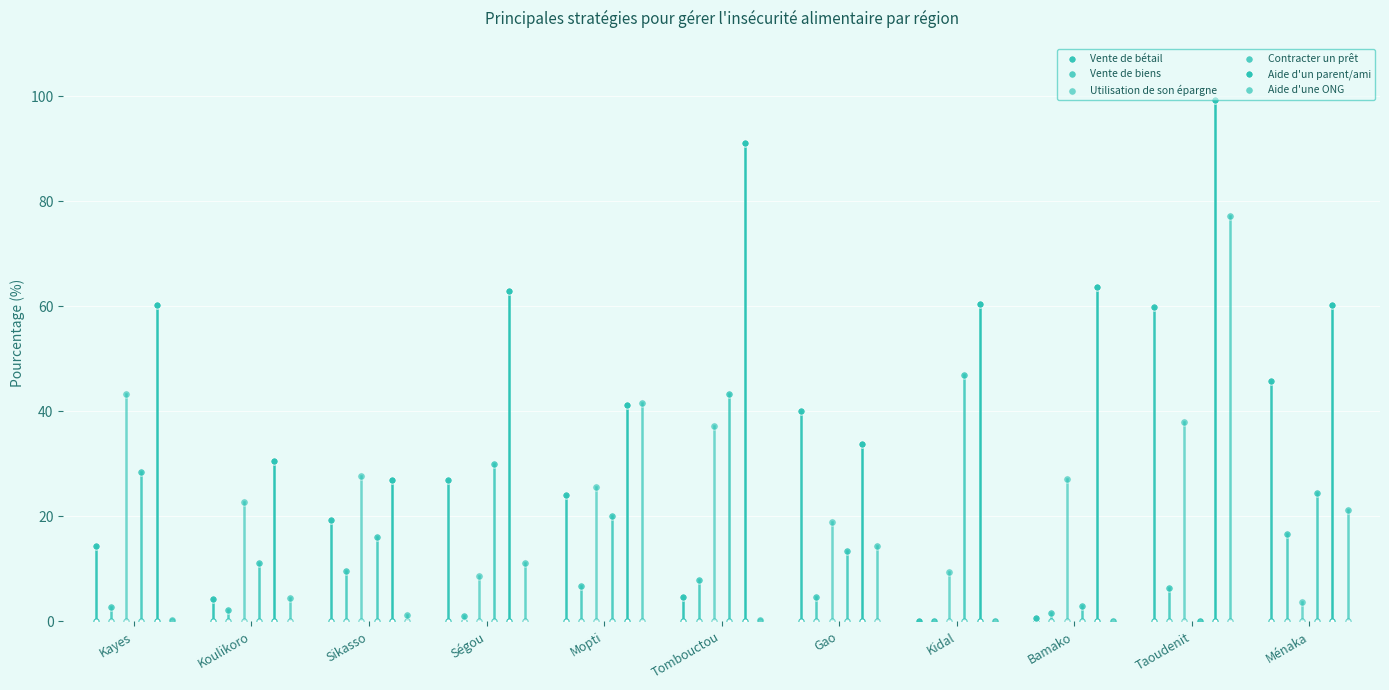

At which category is the sum across all series the highest?

Taoudenit